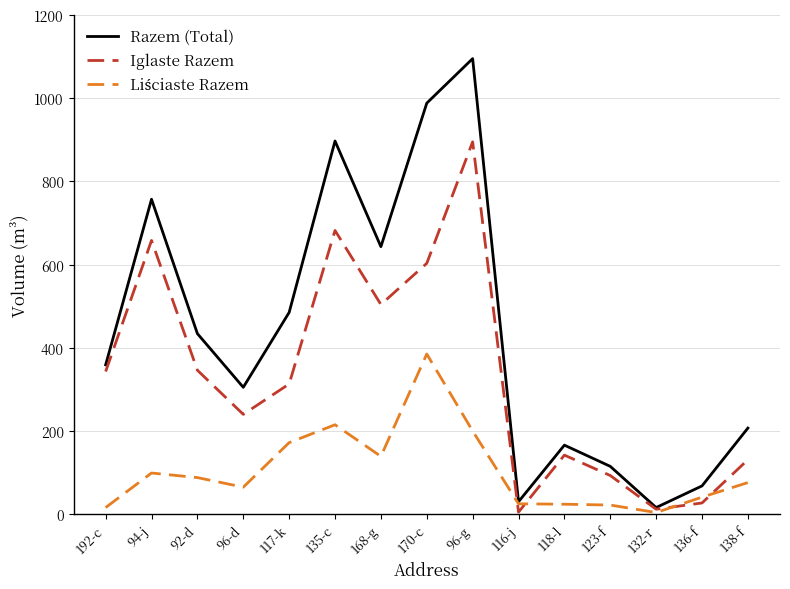

In Iglaste Razem, how many points are lower than both neighbors (excluding endpoints)?

4